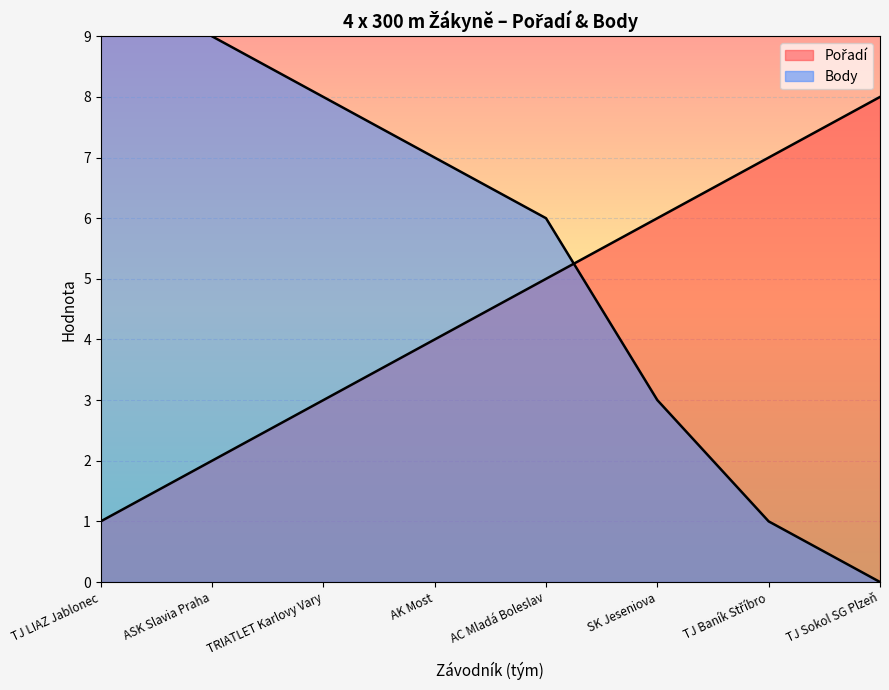

True or false: Body has a value of 15 at TJ LIAZ Jablonec.

False